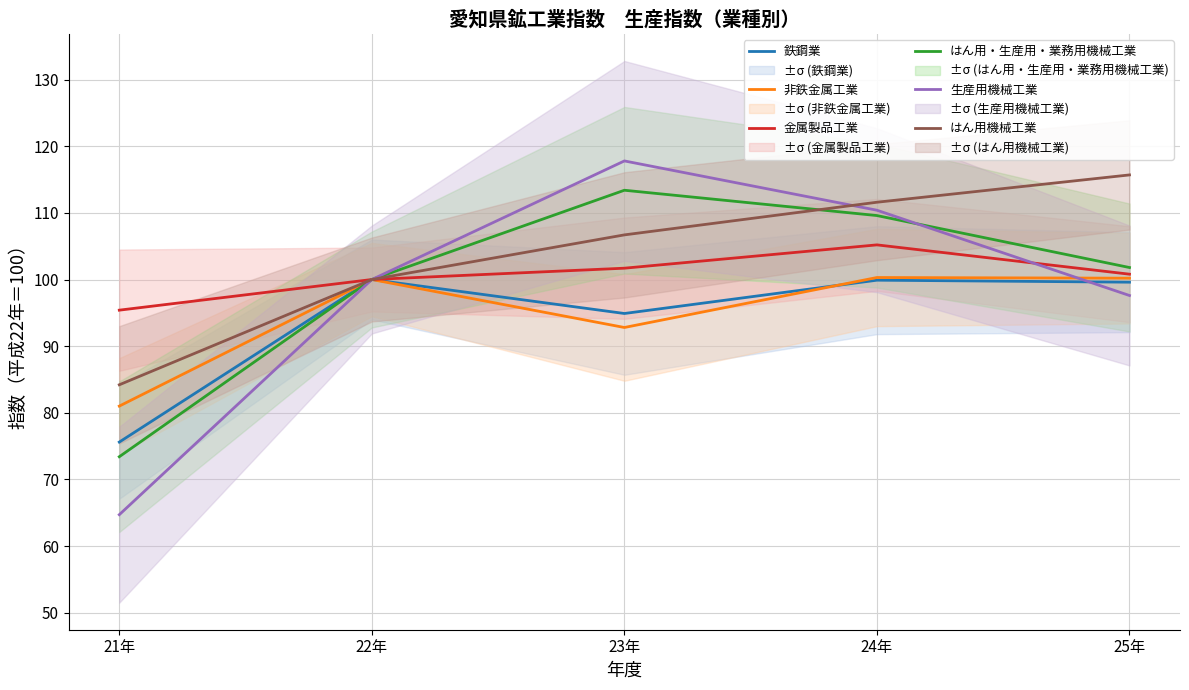

What is the sum of all はん用・生産用・業務用機械工業 values?

498.2